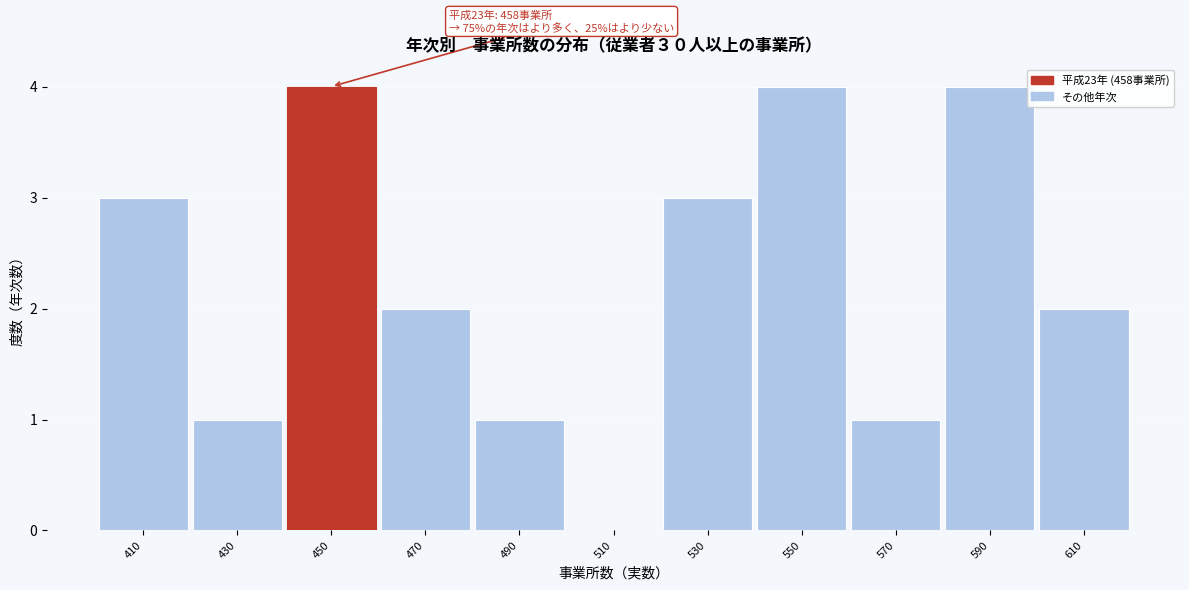

Reading left to right, transcribe all the data shown in this chart.

410=3	430=1	450=4	470=2	490=1	510=0	530=3	550=4	570=1	590=4	610=2